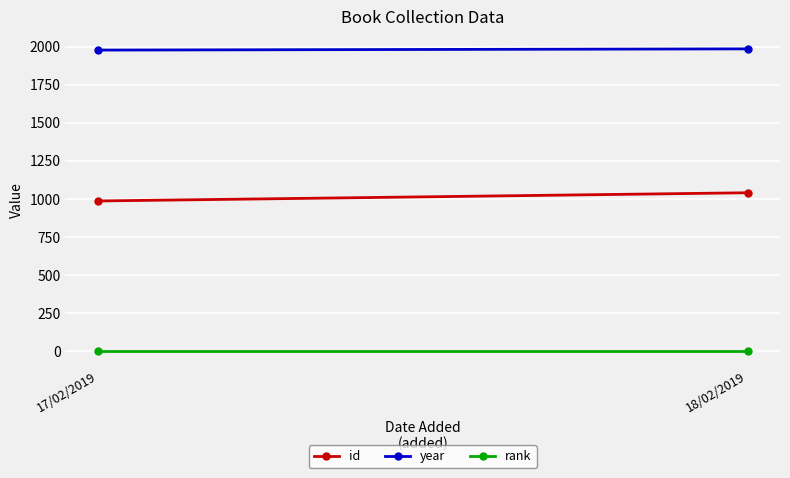

Which category has the highest value in the year series?

18/02/2019